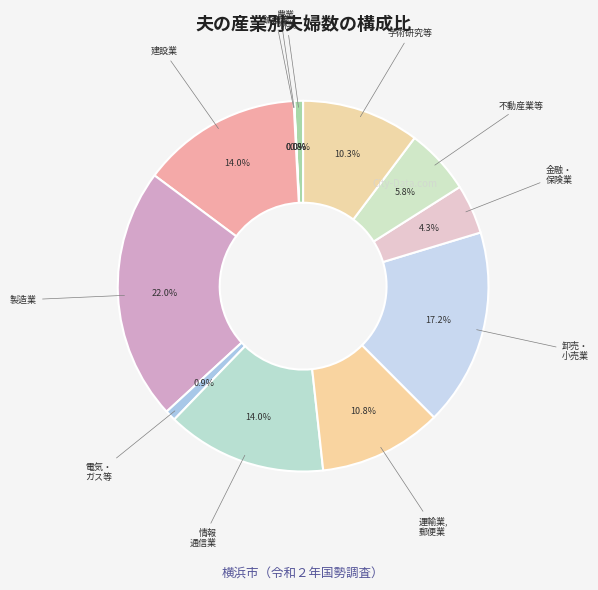

To the nearest percent, what is the difference between the largest and smallest slice percentages?

22%